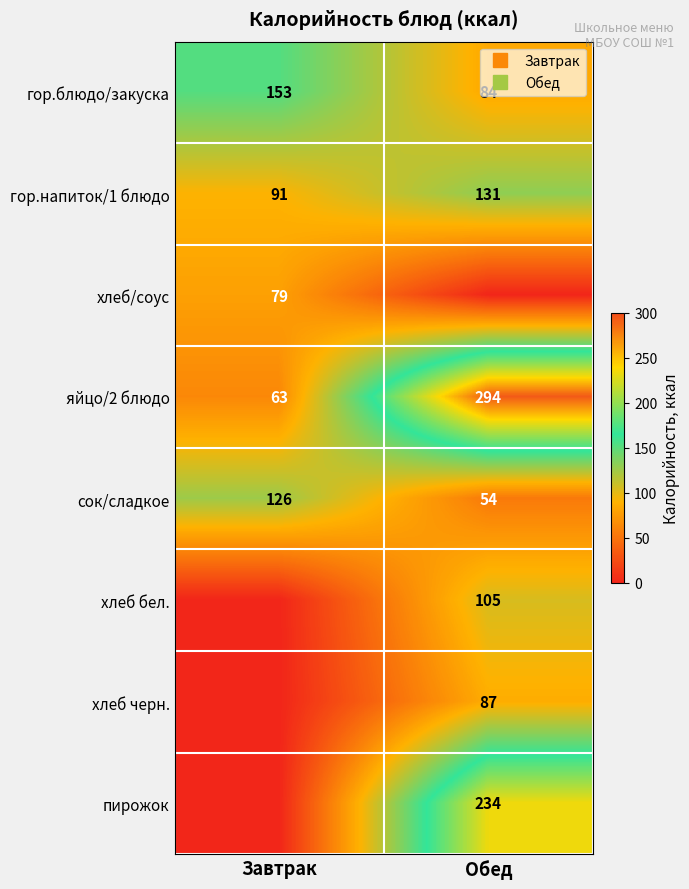

How many values in хлеб/соус are above zero?

1